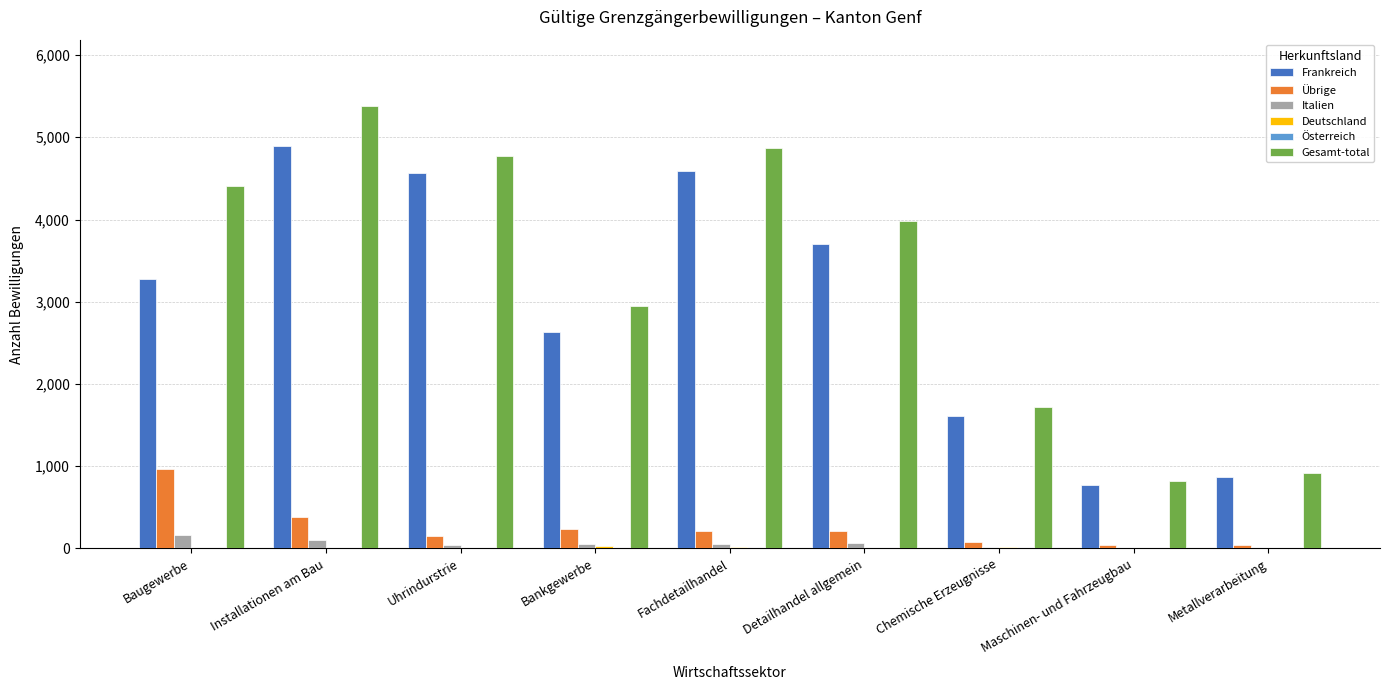

At which category is the sum across all series the highest?

Installationen am Bau